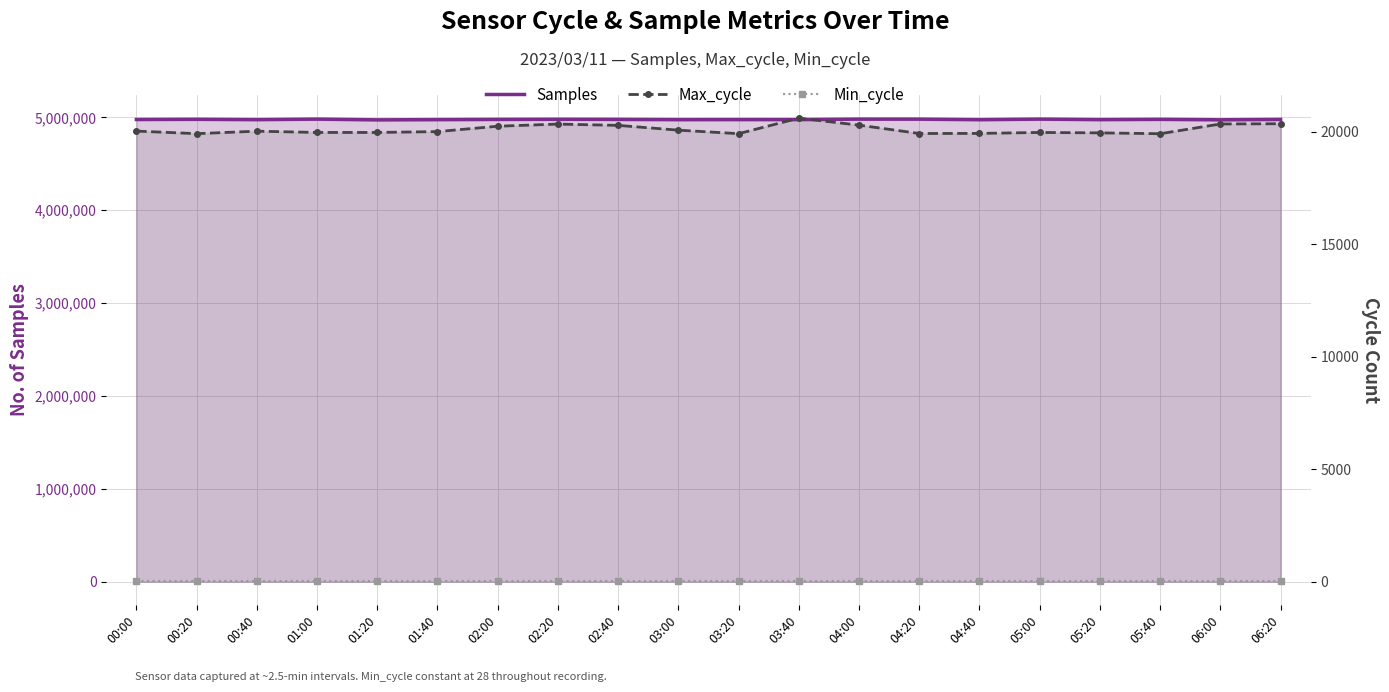

Is the value of Max_cycle at 00:20 greater than the value of Samples at 05:20?

No